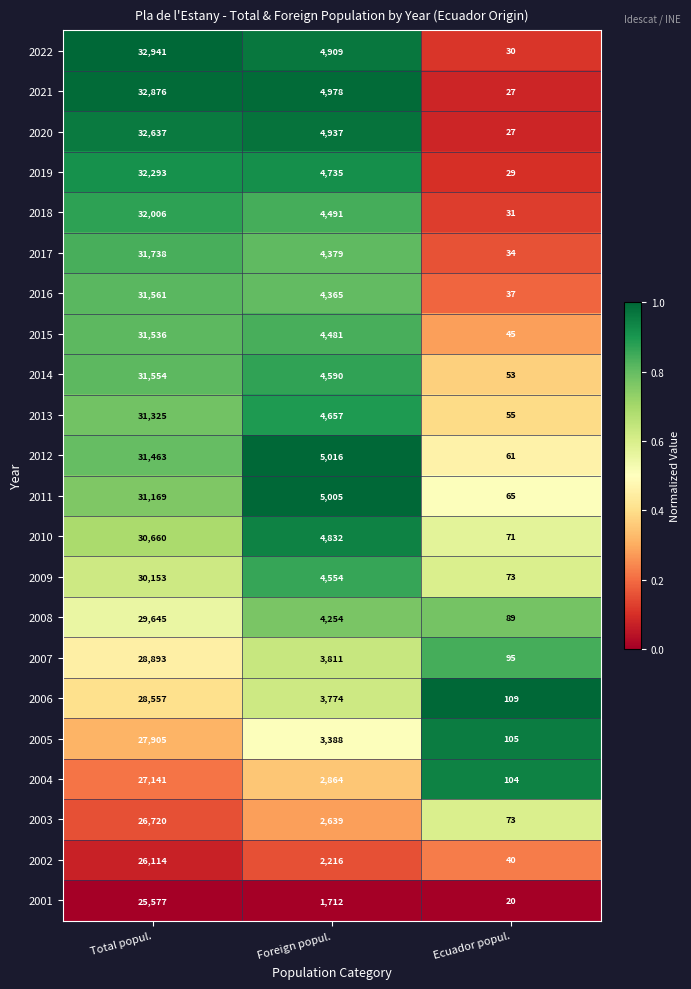

What is the difference between the highest and lowest values at Foreign popul.?

3304